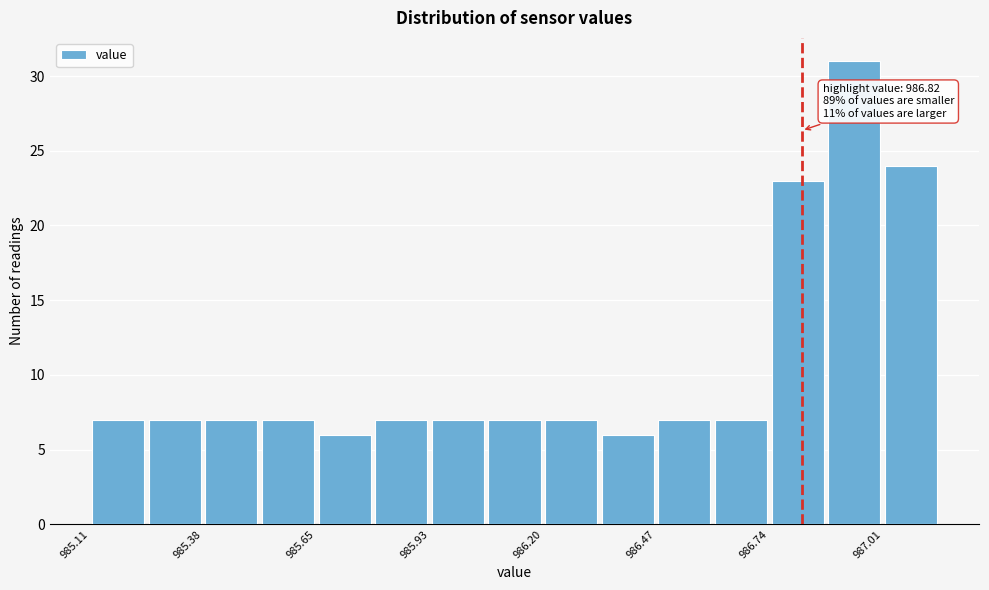

Around what value on the x-axis is the tallest bar? Give the approximate position of its centre, as read against the axis.

986.95